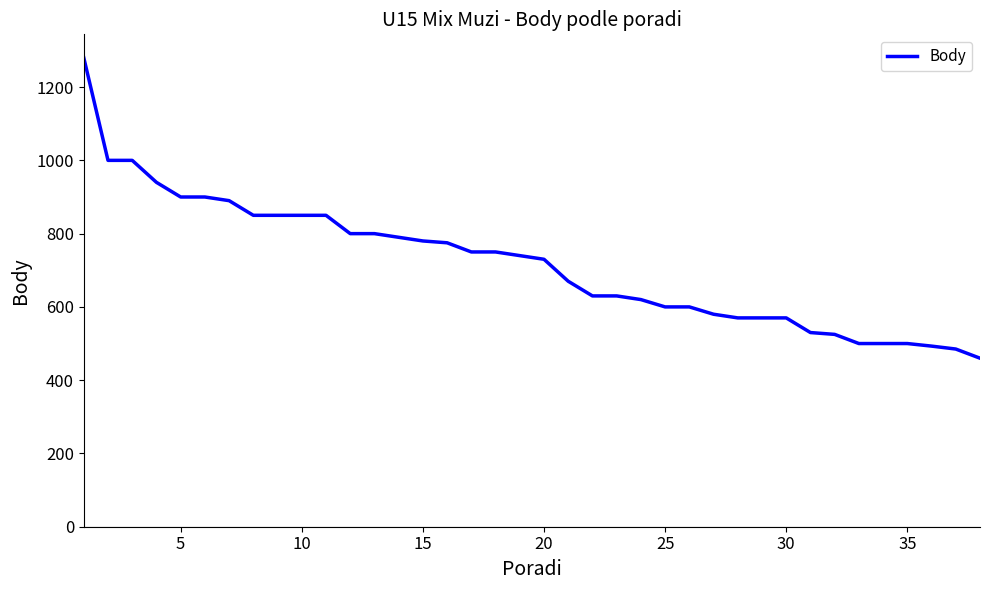

What is the maximum value shown in the chart?

1280